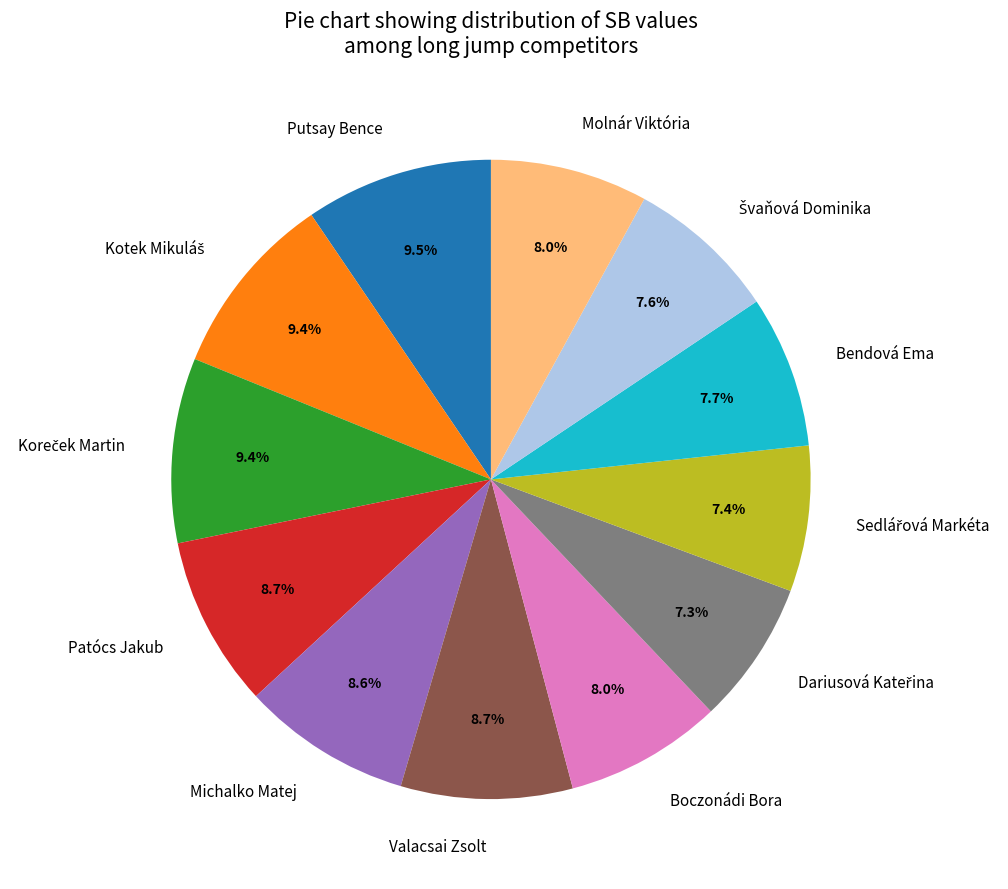

What is the ratio of the value at Boczonádi Bora to the value at Valacsai Zsolt?

0.9